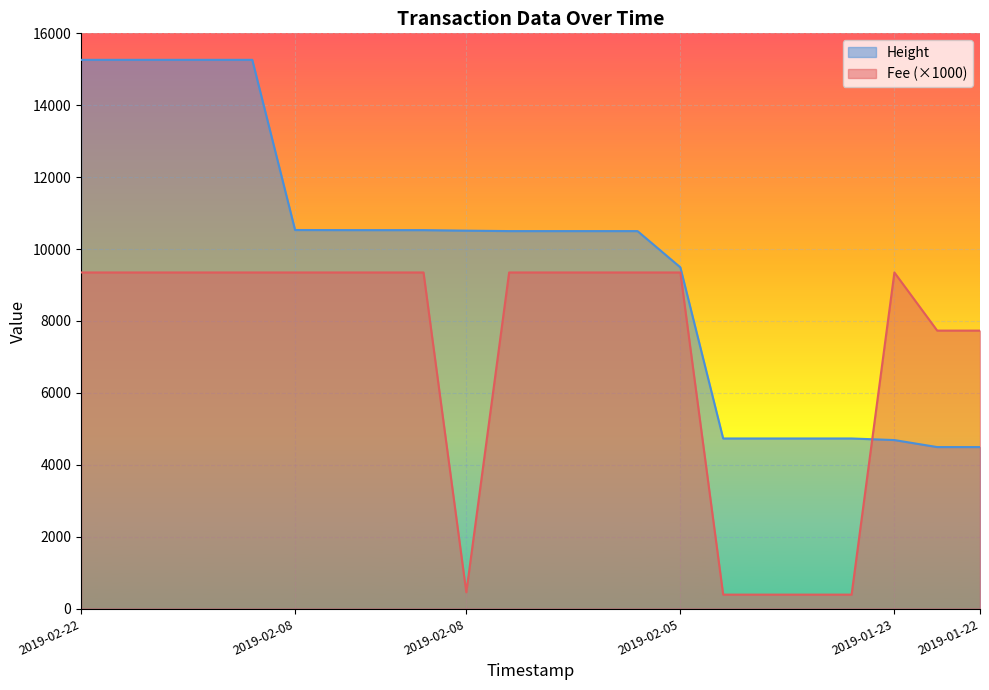

After their last crossing, which series has the higher values: Fee or Height?

Fee